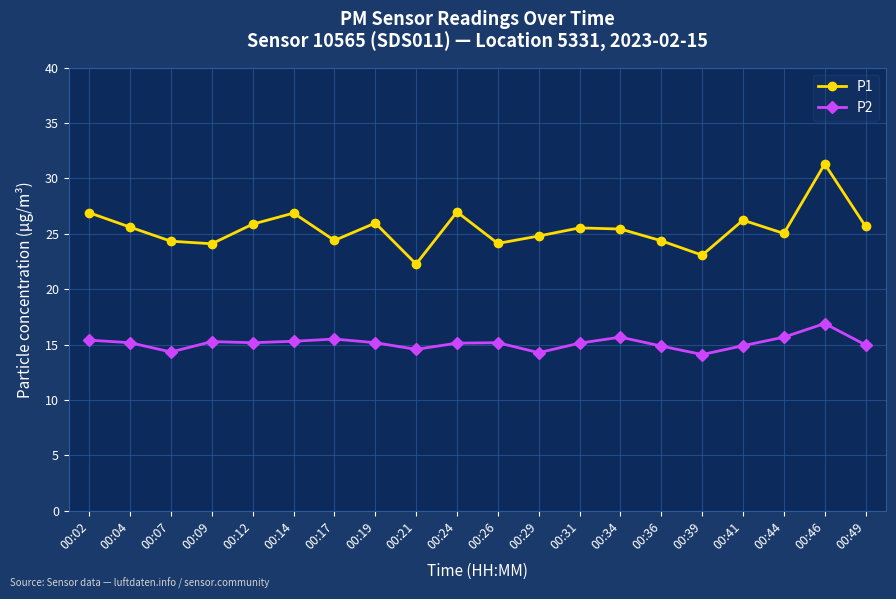

True or false: P1 has a value of 15.5 at 00:21.

False